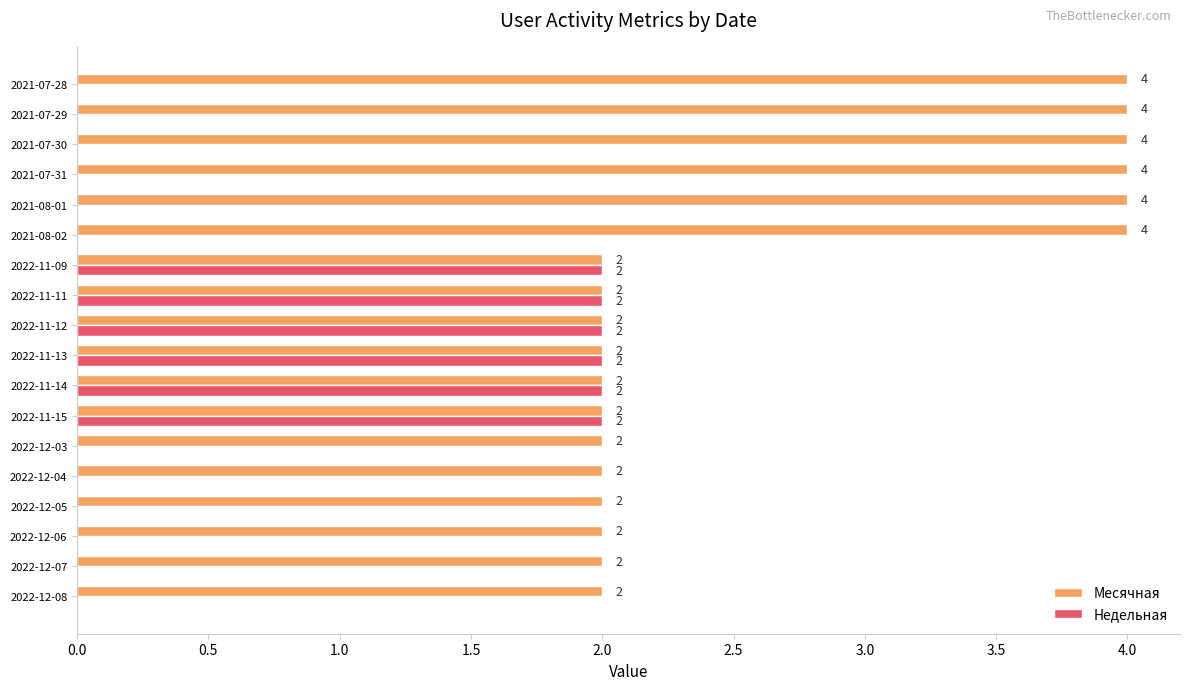

Between 2022-12-07 and 2022-11-12, which series saw the biggest shift?

Недельная